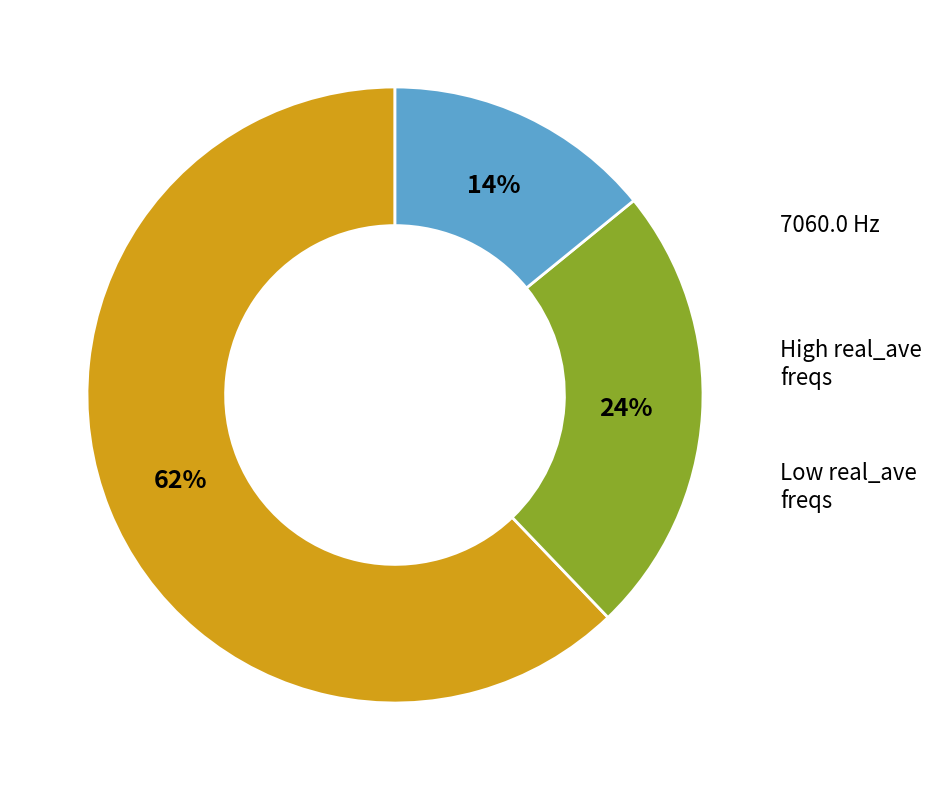

Is there a majority slice in this chart?

Yes